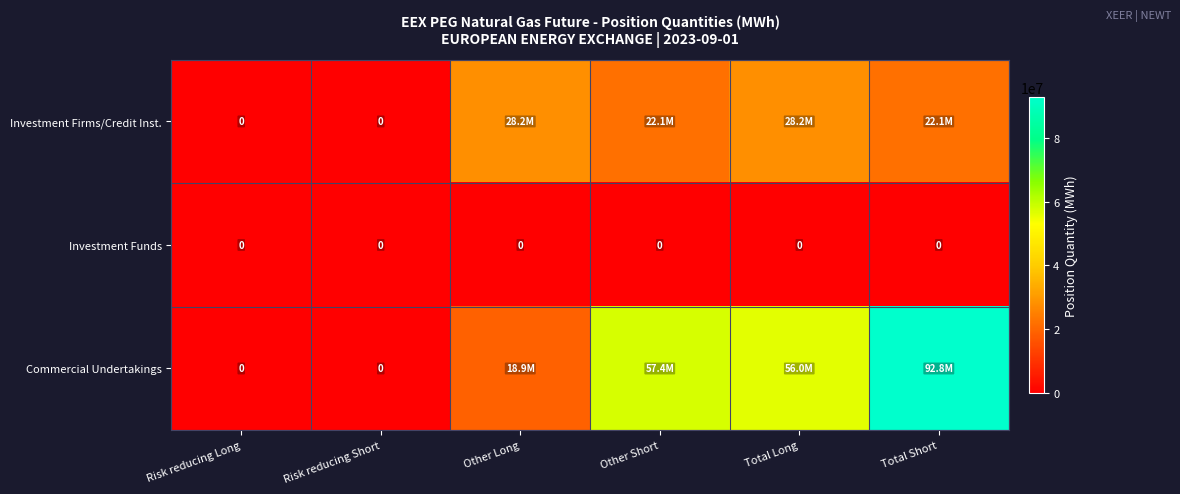

The value of Investment Funds at Total Long is 0. True or false?

True